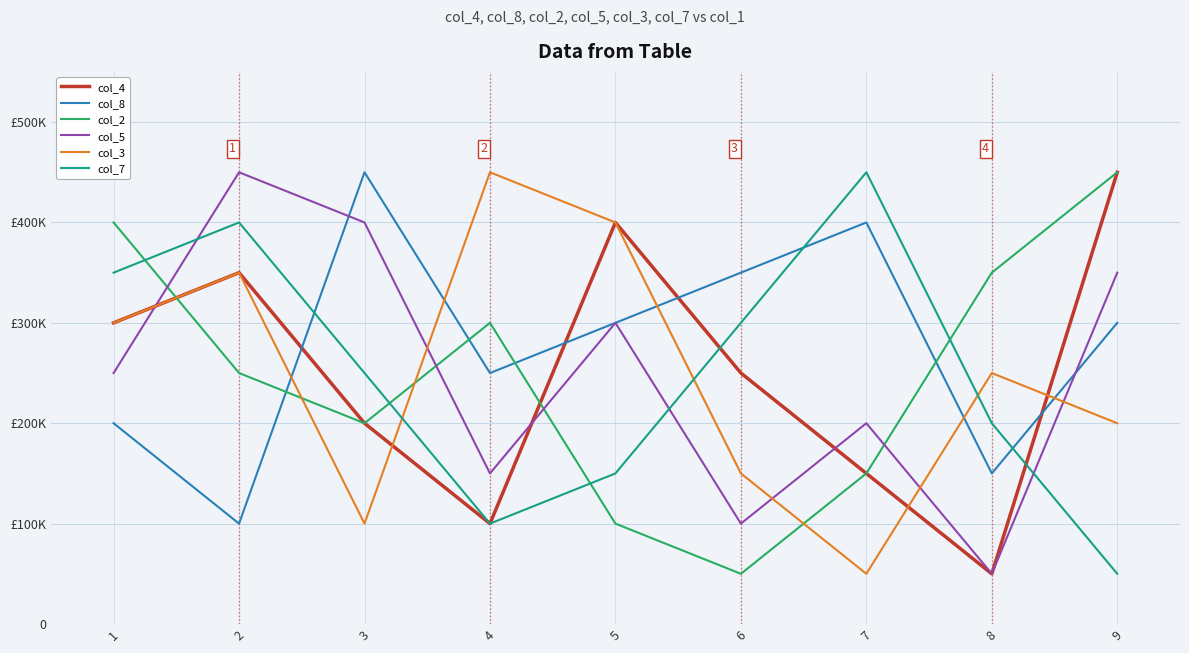

Reading left to right, list all the values displayed in this chart.

col_4: 300000	350000	200000	100000	400000	250000	150000	50000	450000
col_8: 200000	100000	450000	250000	300000	350000	400000	150000	300000
col_2: 400000	250000	200000	300000	100000	50000	150000	350000	450000
col_5: 250000	450000	400000	150000	300000	100000	200000	50000	350000
col_3: 300000	350000	100000	450000	400000	150000	50000	250000	200000
col_7: 350000	400000	250000	100000	150000	300000	450000	200000	50000